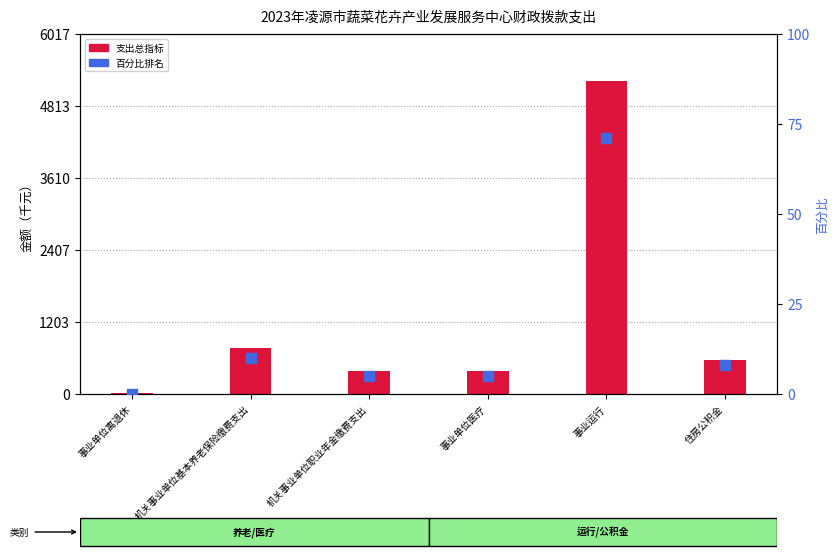

At how many categories does at least one series exceed 4904?

1